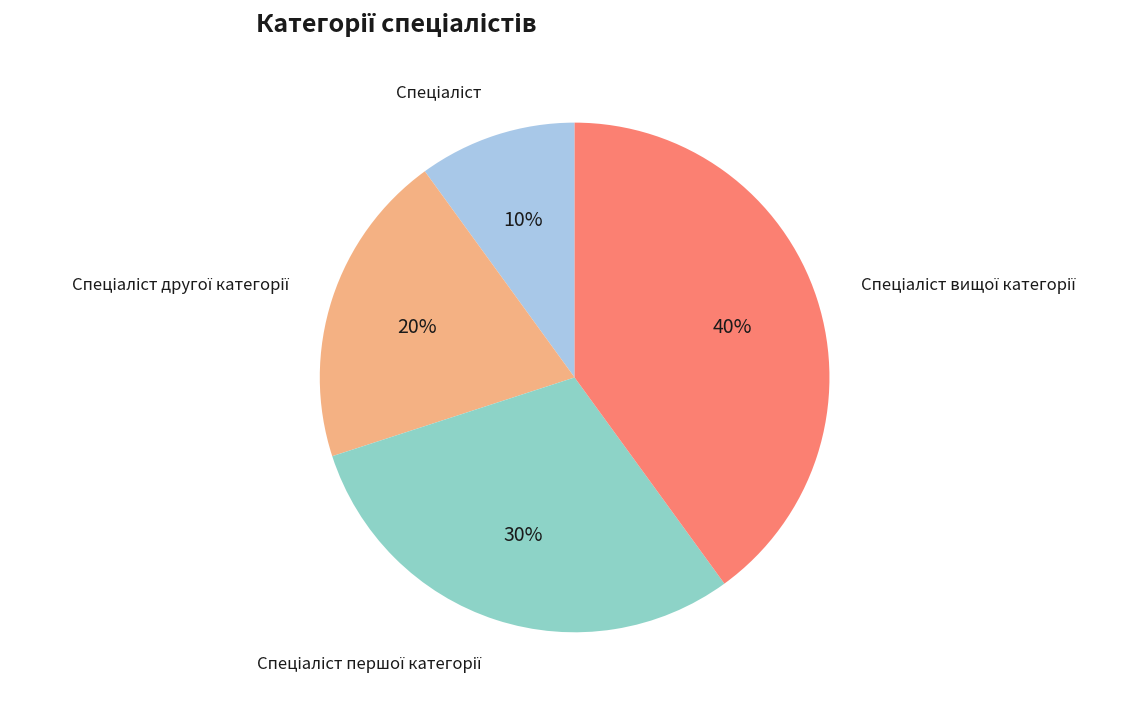

Is there a majority slice in this chart?

No